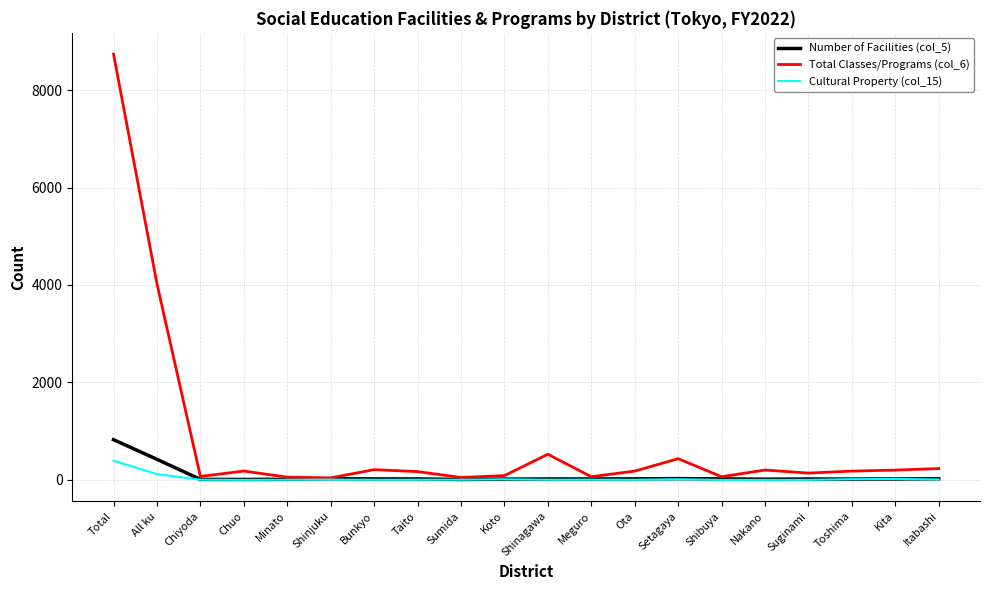

The Cultural Property (col_15) series shows 394 at Total. True or false?

True